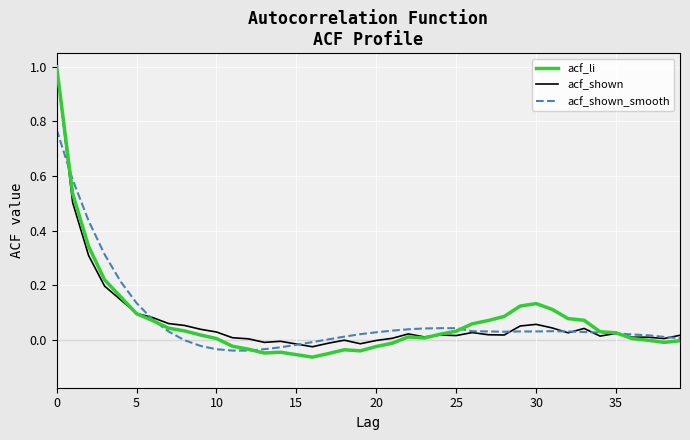

Which series has the largest range (max minus min)?

acf_li